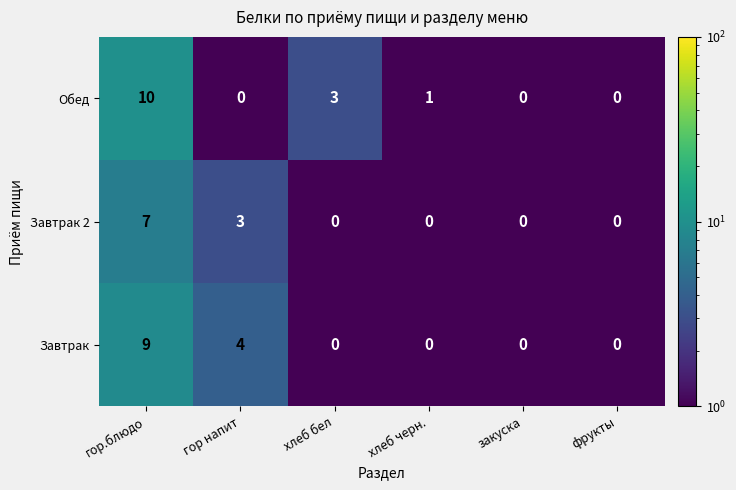

Between гор.блюдо and хлеб бел, which series saw the biggest shift?

Завтрак